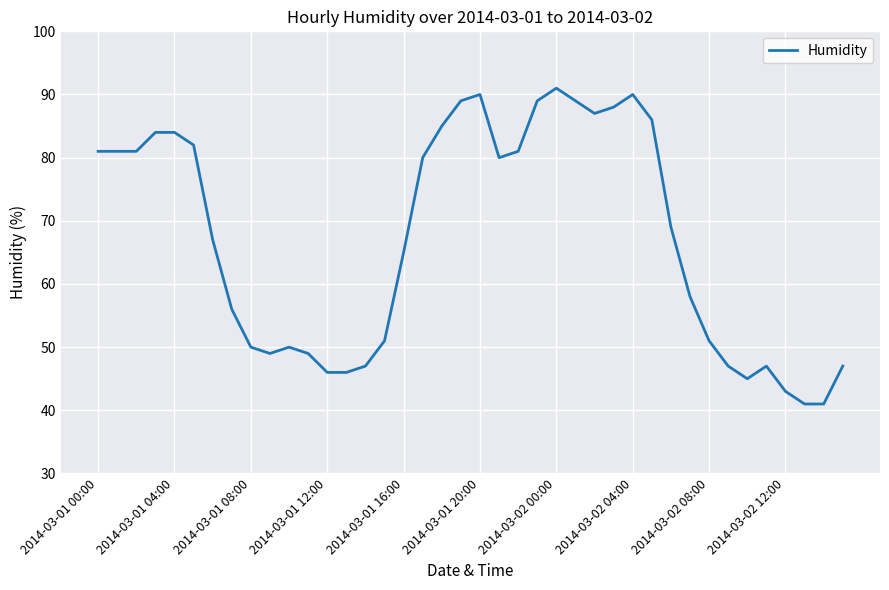

What is the maximum value shown in the chart?

91